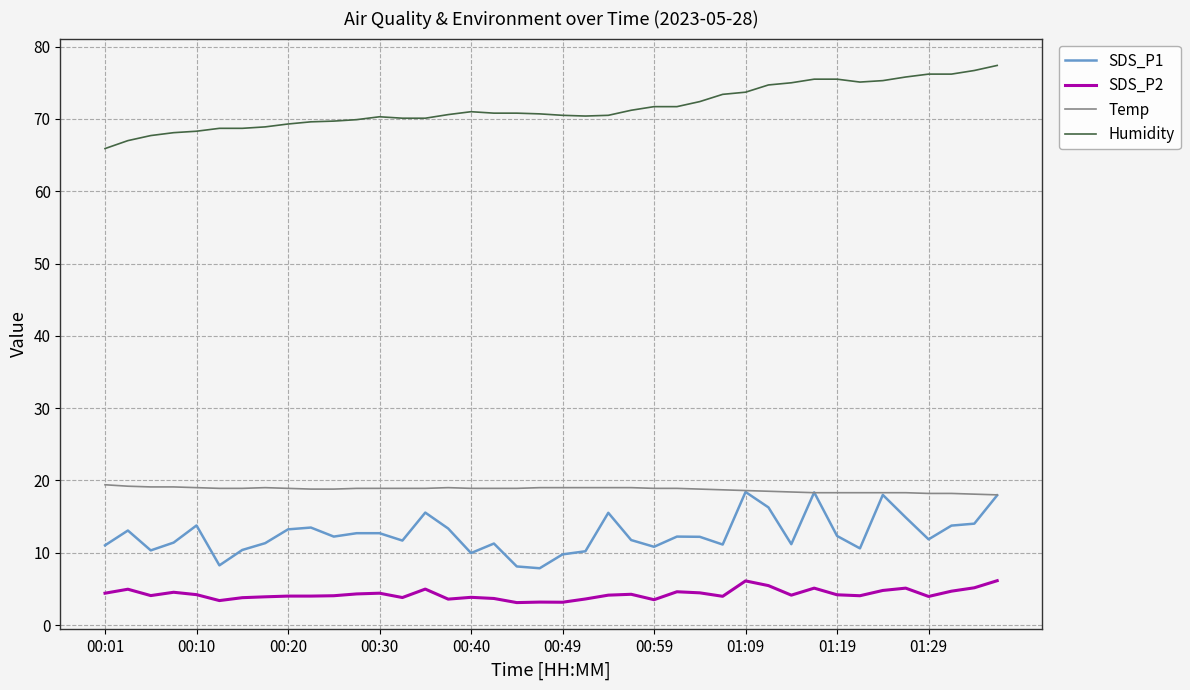

Which series has the largest total across all categories?

Humidity